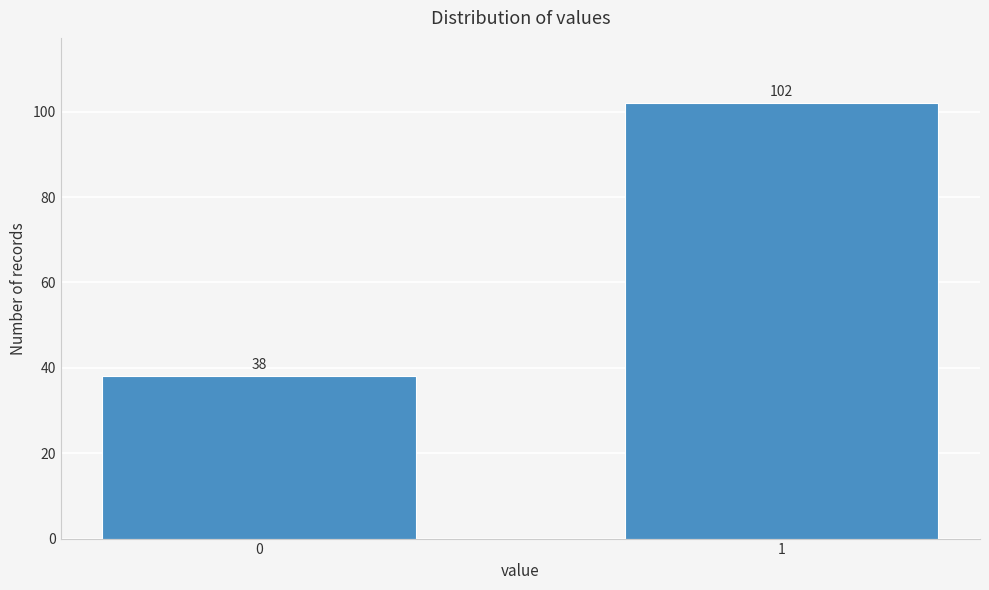

Reading right to left, list all the values displayed in this chart.

102	38